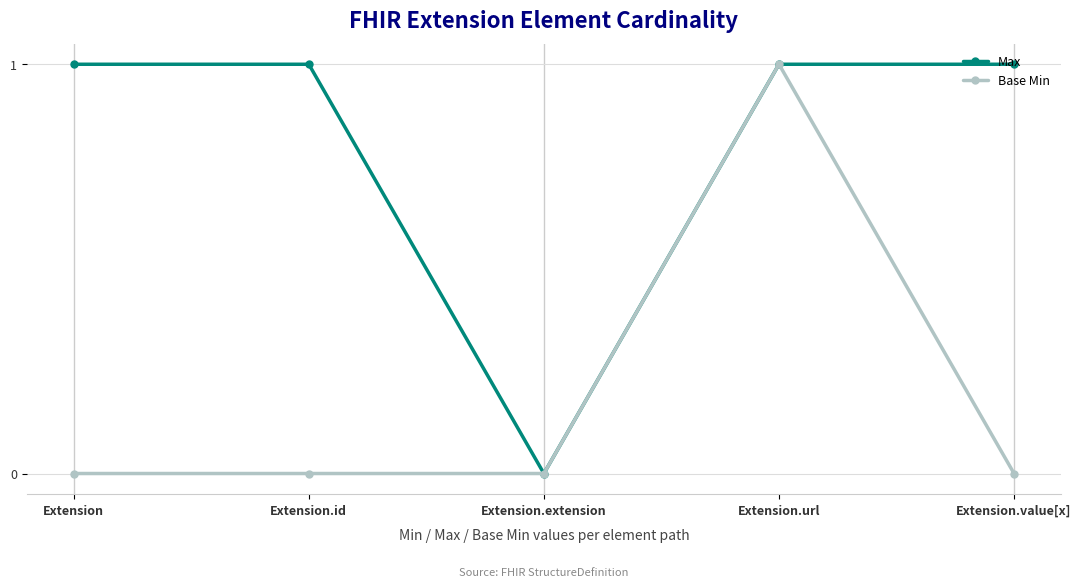

What is the maximum value shown in the chart?

1